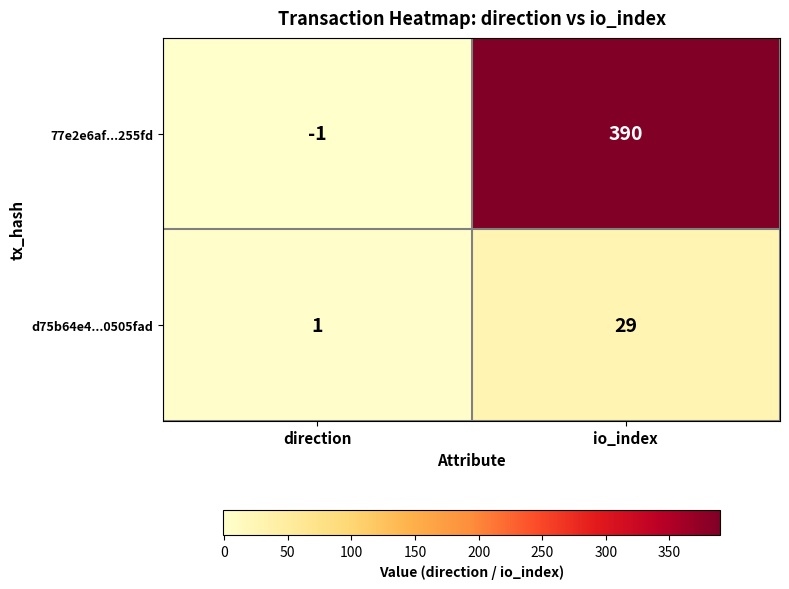

Between direction and io_index, which series saw the biggest shift?

77e2e6af...255fd